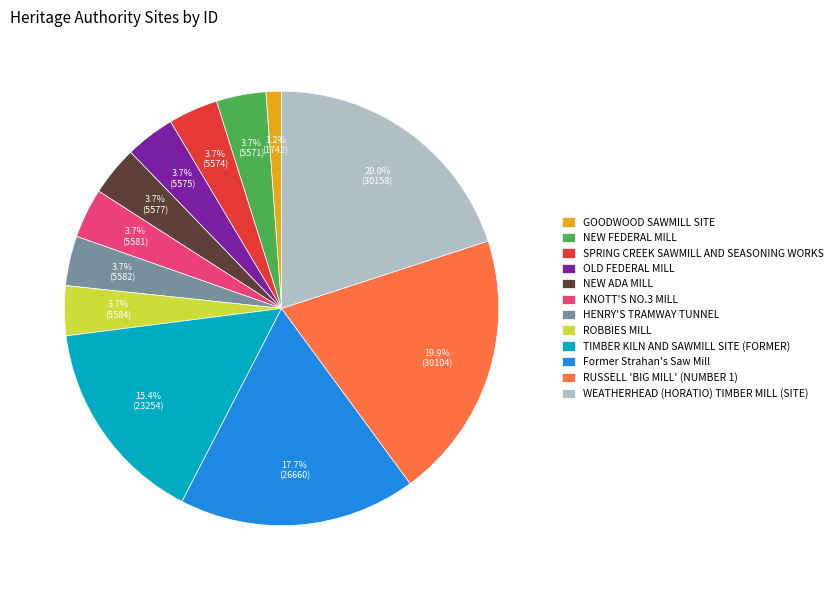

Is it true that GOODWOOD SAWMILL SITE is 11% of the pie?

False